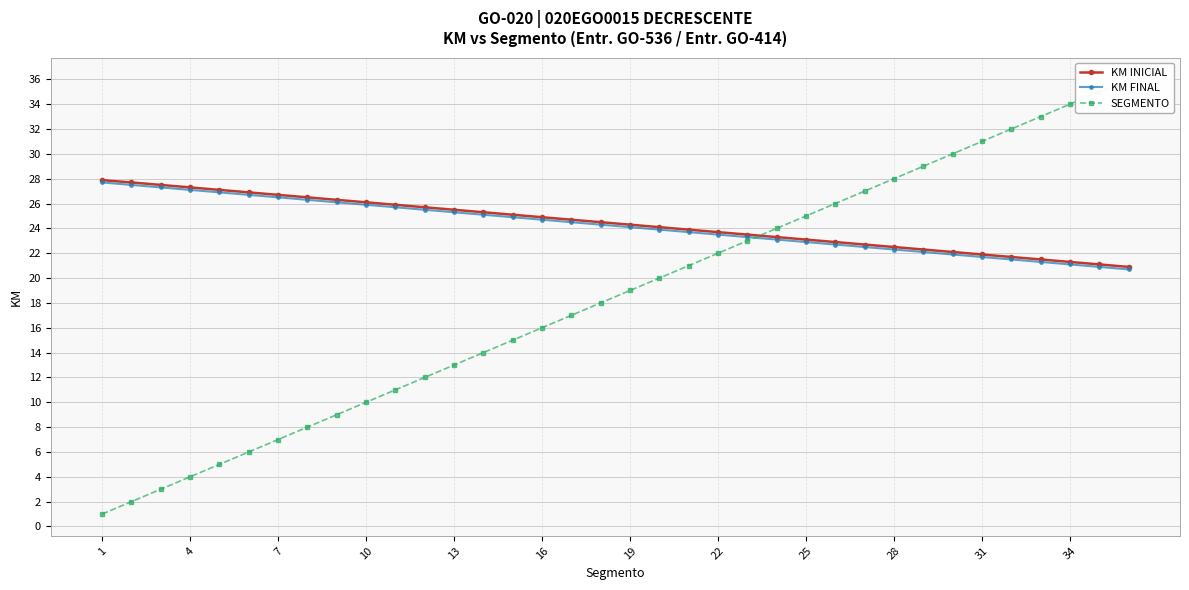

Is it true that KM FINAL equals 23.5 at 22?

True